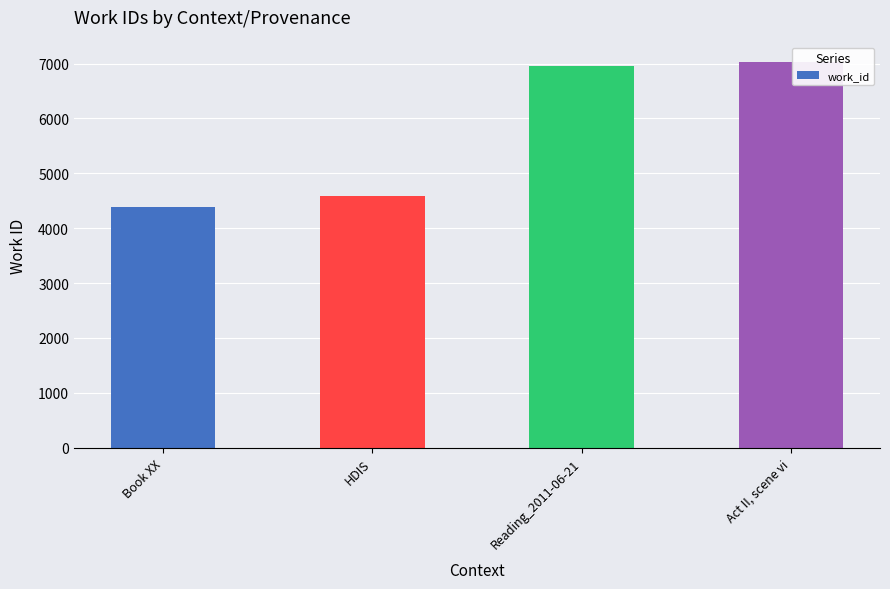

What is the ratio of the value at Book XX to the value at HDIS?

1.0